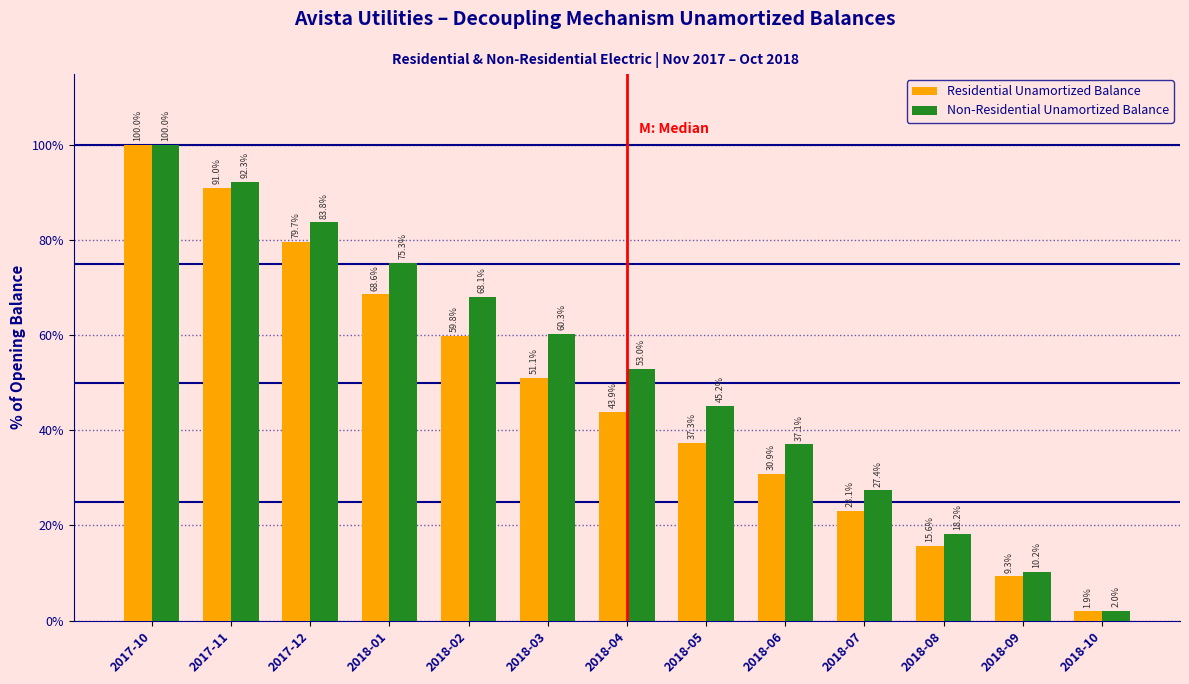

Reading left to right, extract all data points from this chart.

Residential Unamortized Balance: 2017-10=100.0	2017-11=91.0	2017-12=79.7	2018-01=68.6	2018-02=59.8	2018-03=51.1	2018-04=43.9	2018-05=37.3	2018-06=30.9	2018-07=23.1	2018-08=15.6	2018-09=9.3	2018-10=1.9
Non-Residential Unamortized Balance: 2017-10=100.0	2017-11=92.3	2017-12=83.8	2018-01=75.3	2018-02=68.1	2018-03=60.3	2018-04=53.0	2018-05=45.2	2018-06=37.1	2018-07=27.4	2018-08=18.2	2018-09=10.2	2018-10=2.0